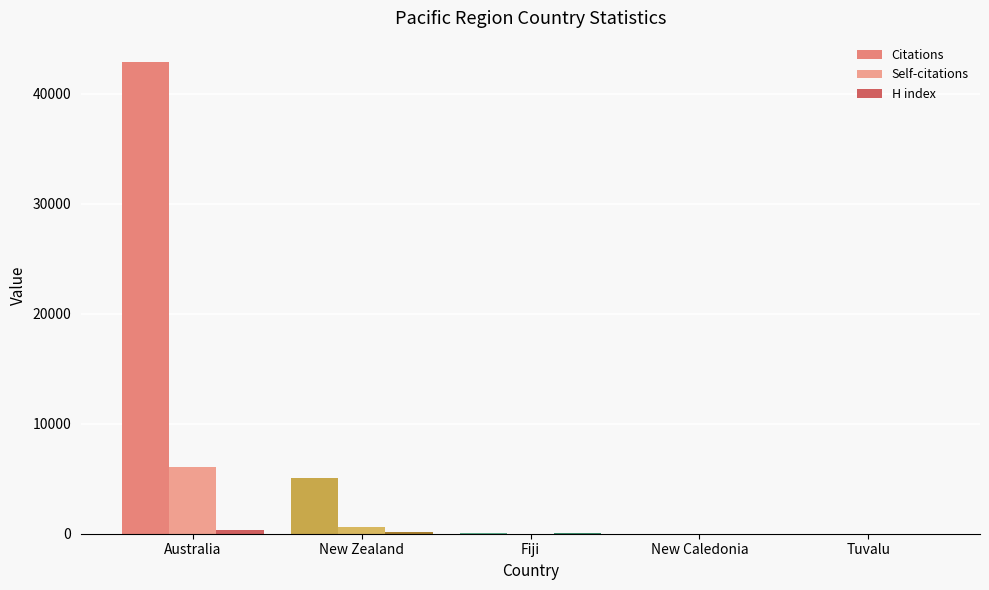

Where does the Citations series first go above 37?

Australia